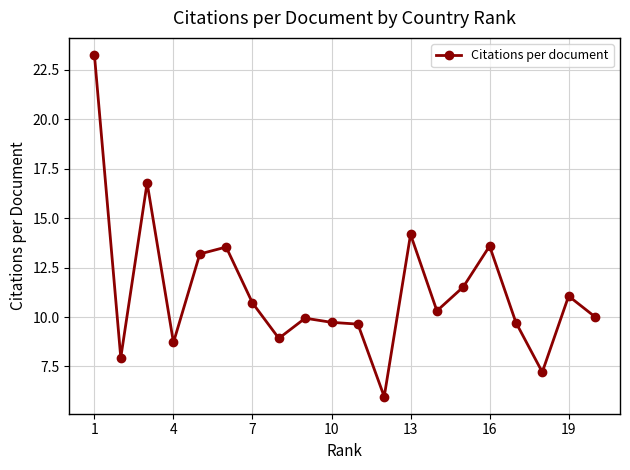

What is the average value?

11.3